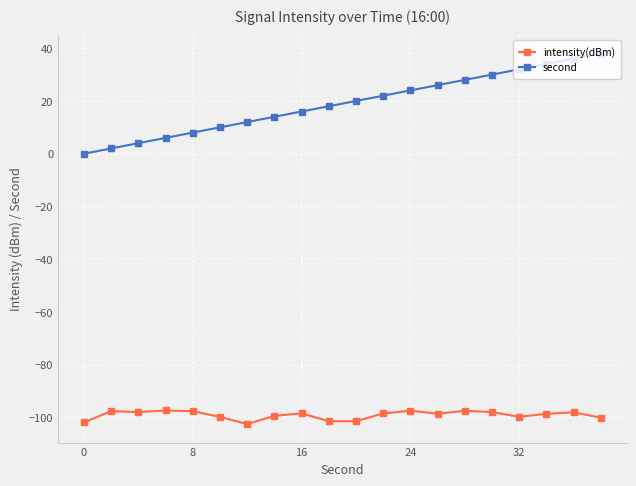

Which series has the largest total across all categories?

second